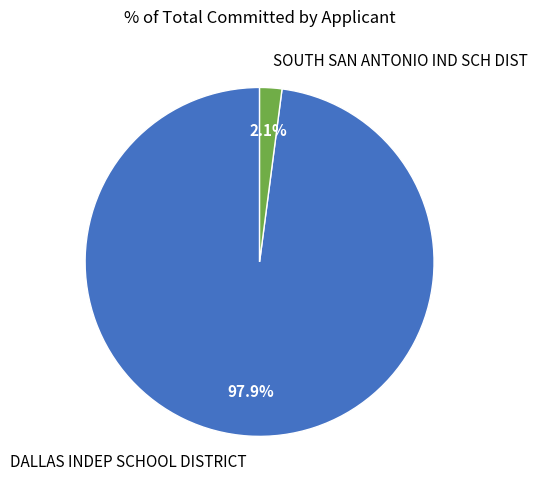

Is there any slice that represents more than half of the pie?

Yes